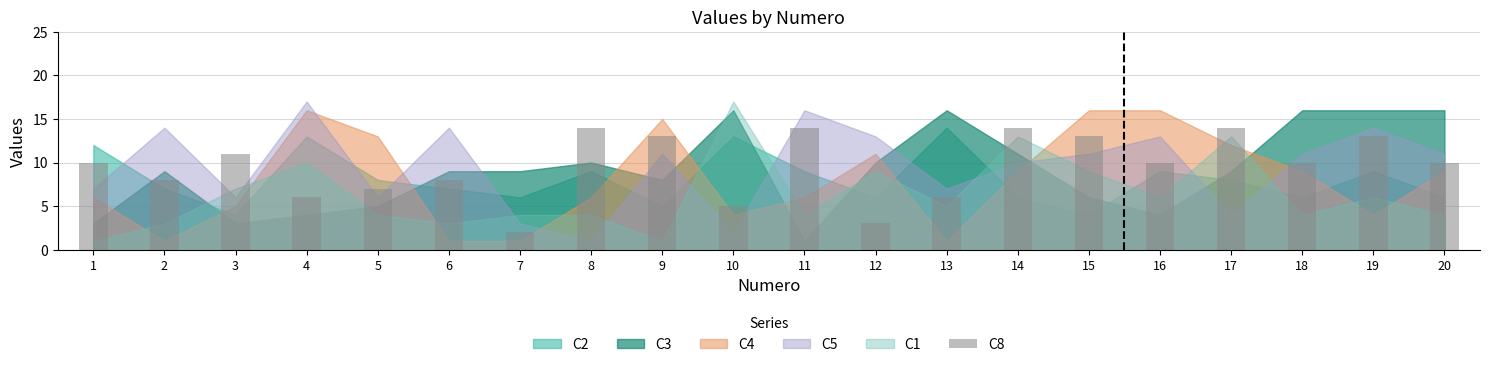

Which label corresponds to the smallest value in the chart?

7